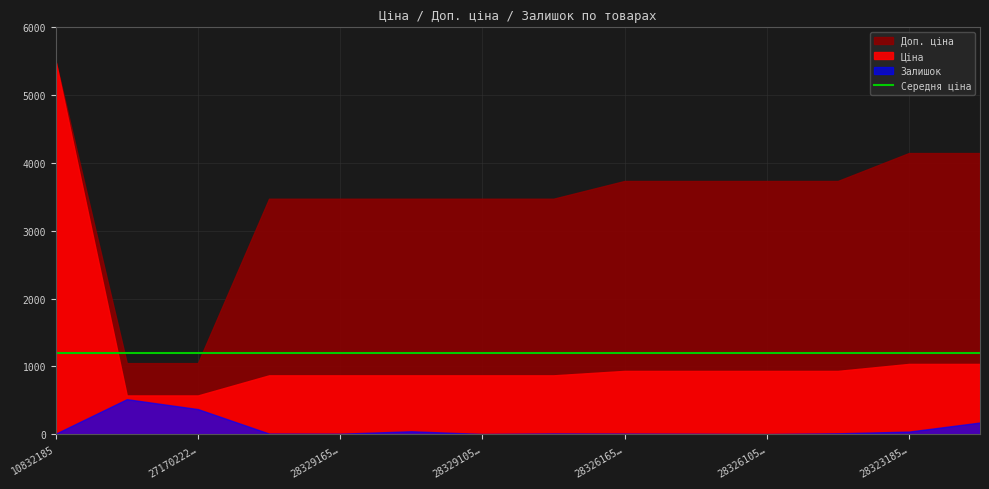

True or false: Доп. ціна and Ціна intersect in this chart.

False